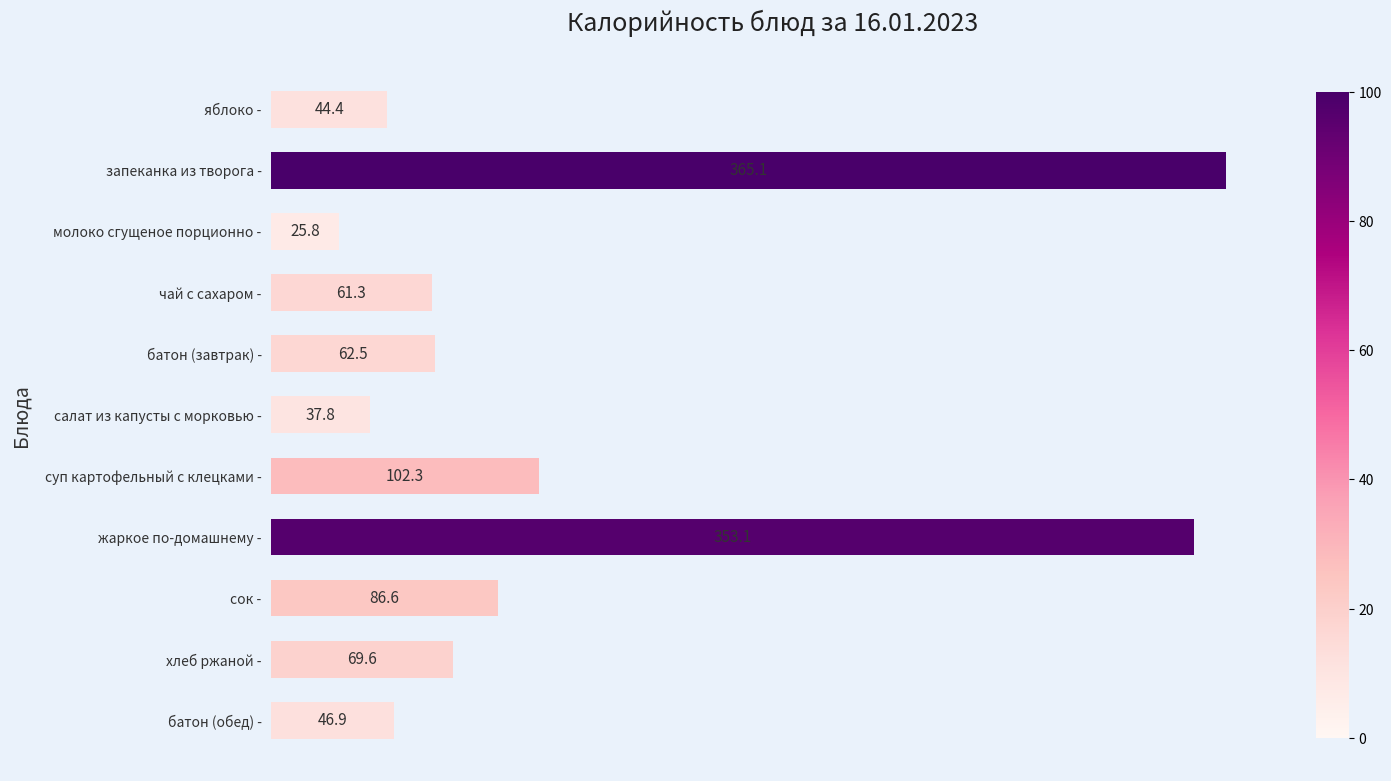

The value at салат из капусты с морковью - is 37.8. True or false?

True